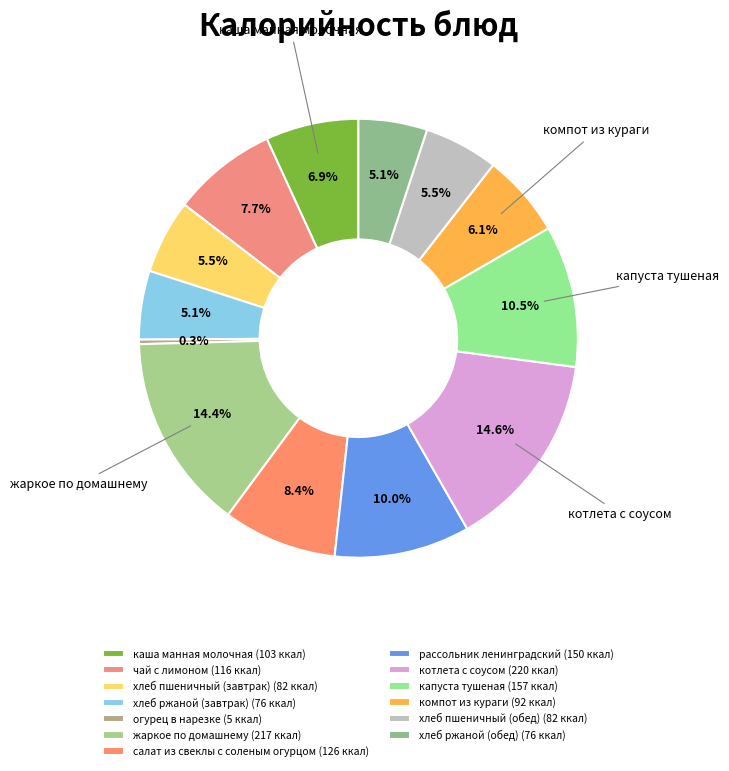

What is the total percentage of хлеб ржаной (обед) and капуста тушеная?

15.5%